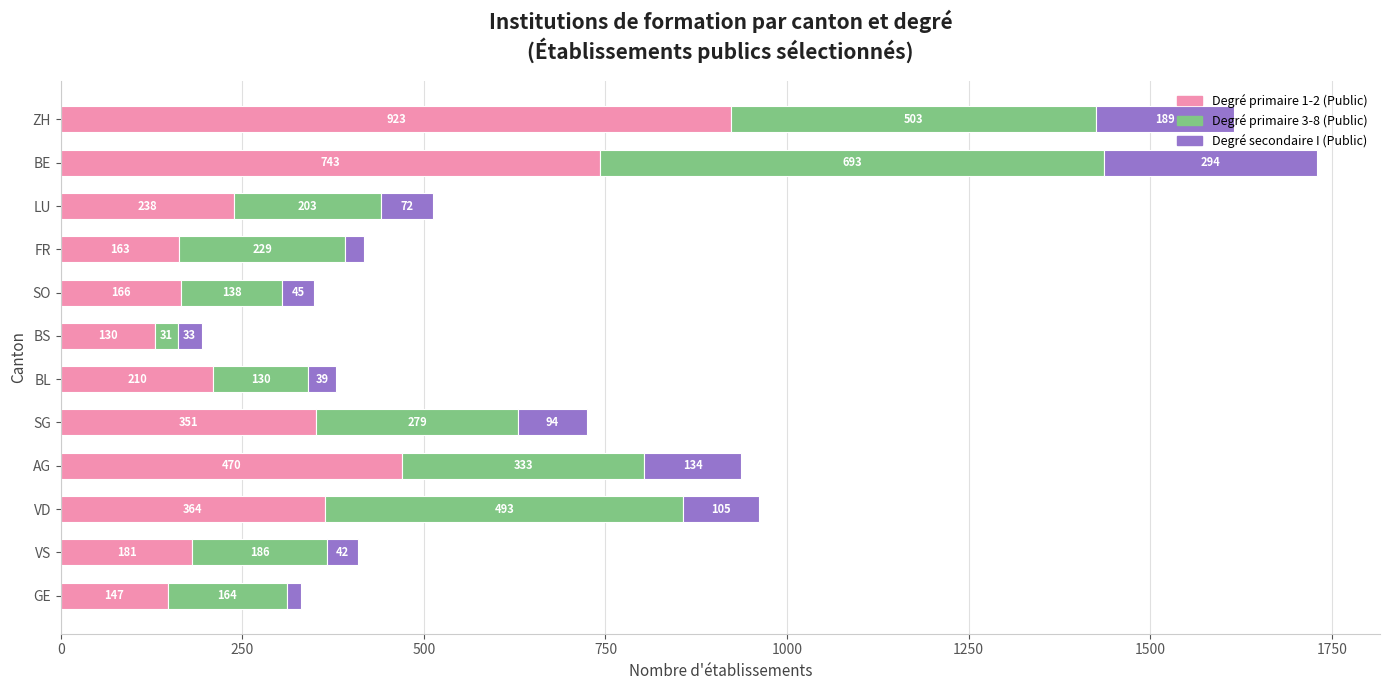

At which category is the sum across all series the highest?

BE